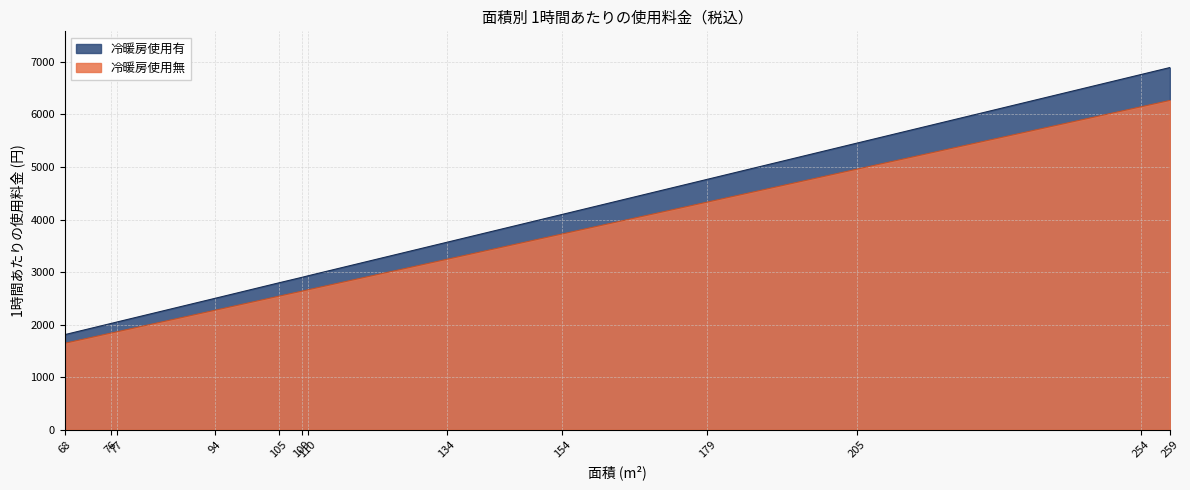

What value does the 冷暖房使用有 series have at 134, to the nearest 100?

3600